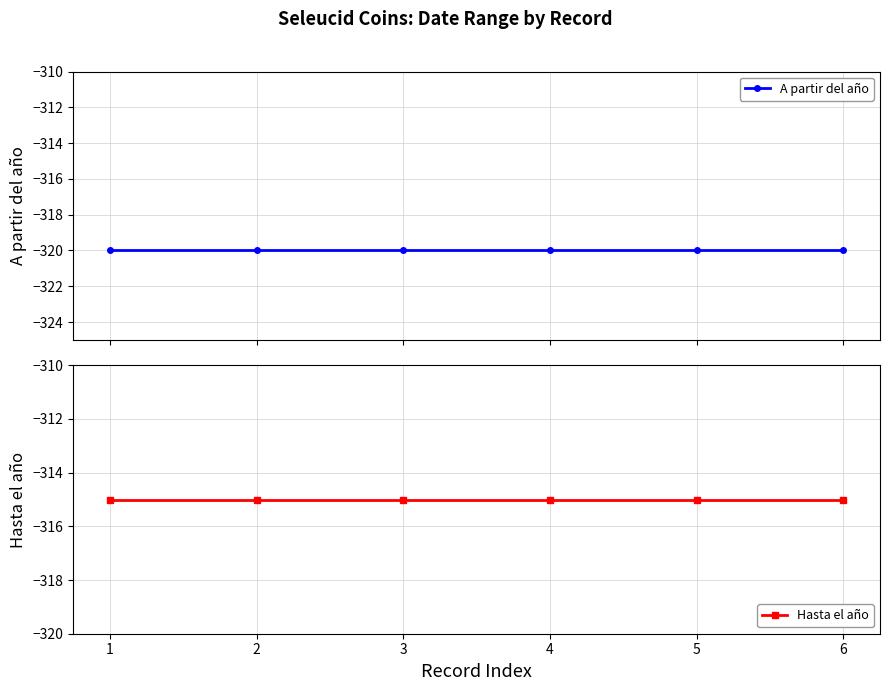

True or false: Hasta el año has a value of -128 at 4.

False